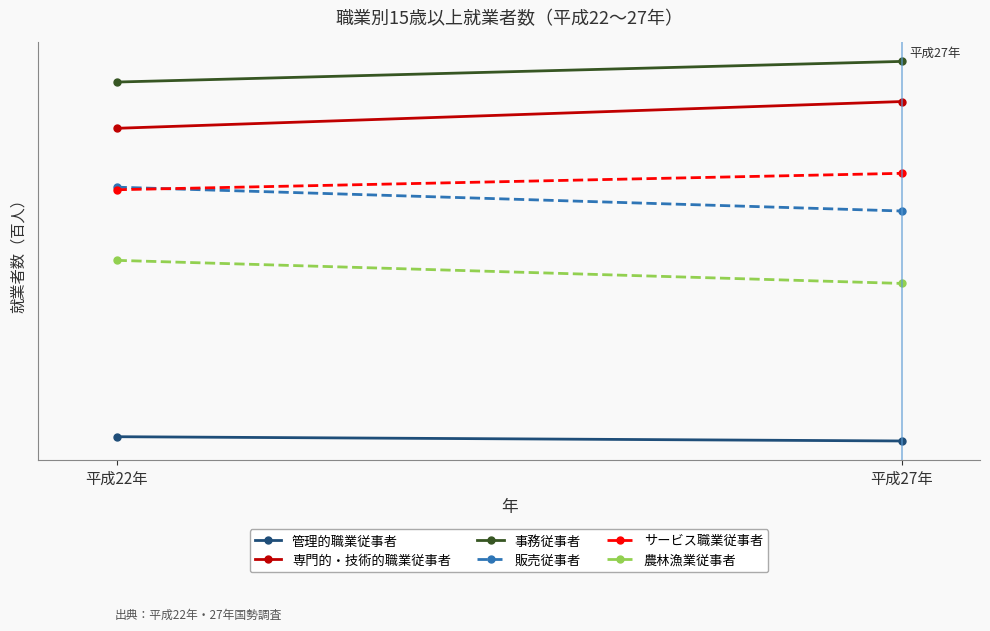

Between 平成27年 and 平成22年, which is larger?

平成22年